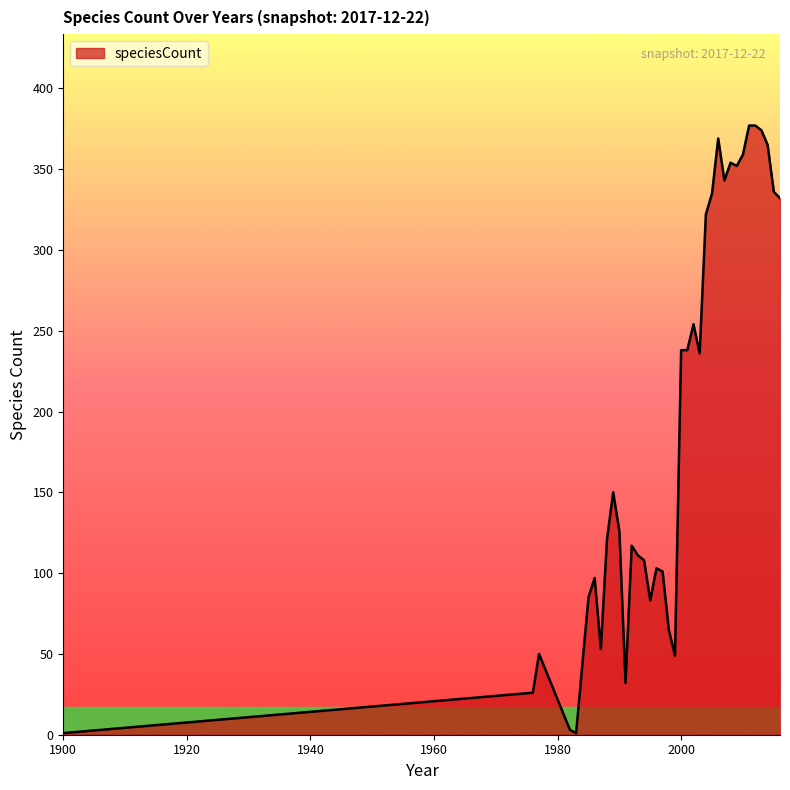

What is the greatest value displayed?

377